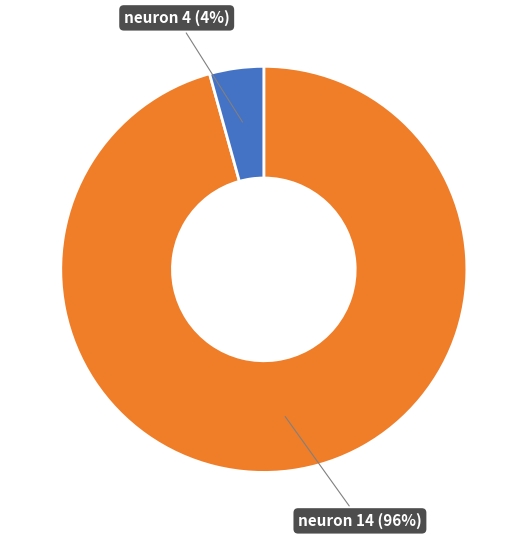

Does any single category account for the majority?

Yes